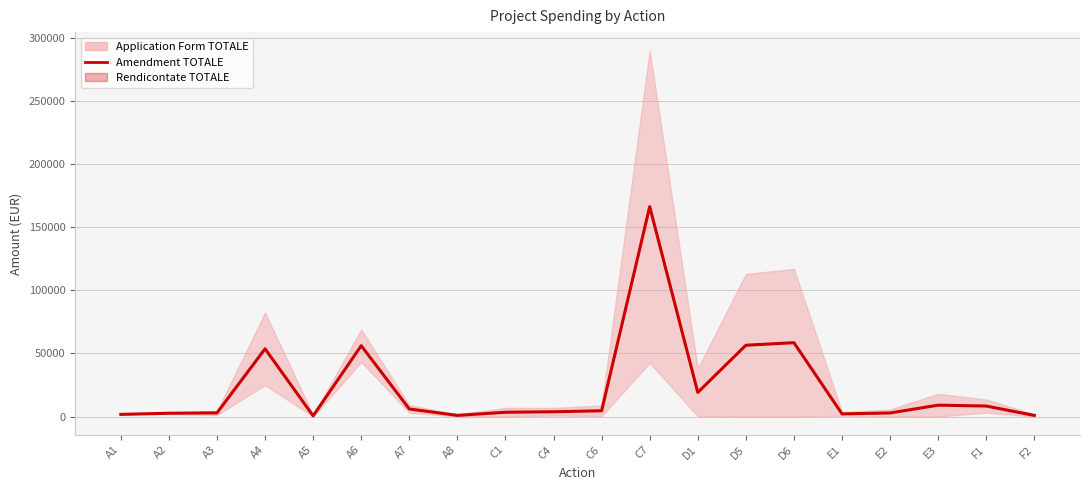

What is the sum of the Amendment TOTALE values at C4 and F1?

12079.4